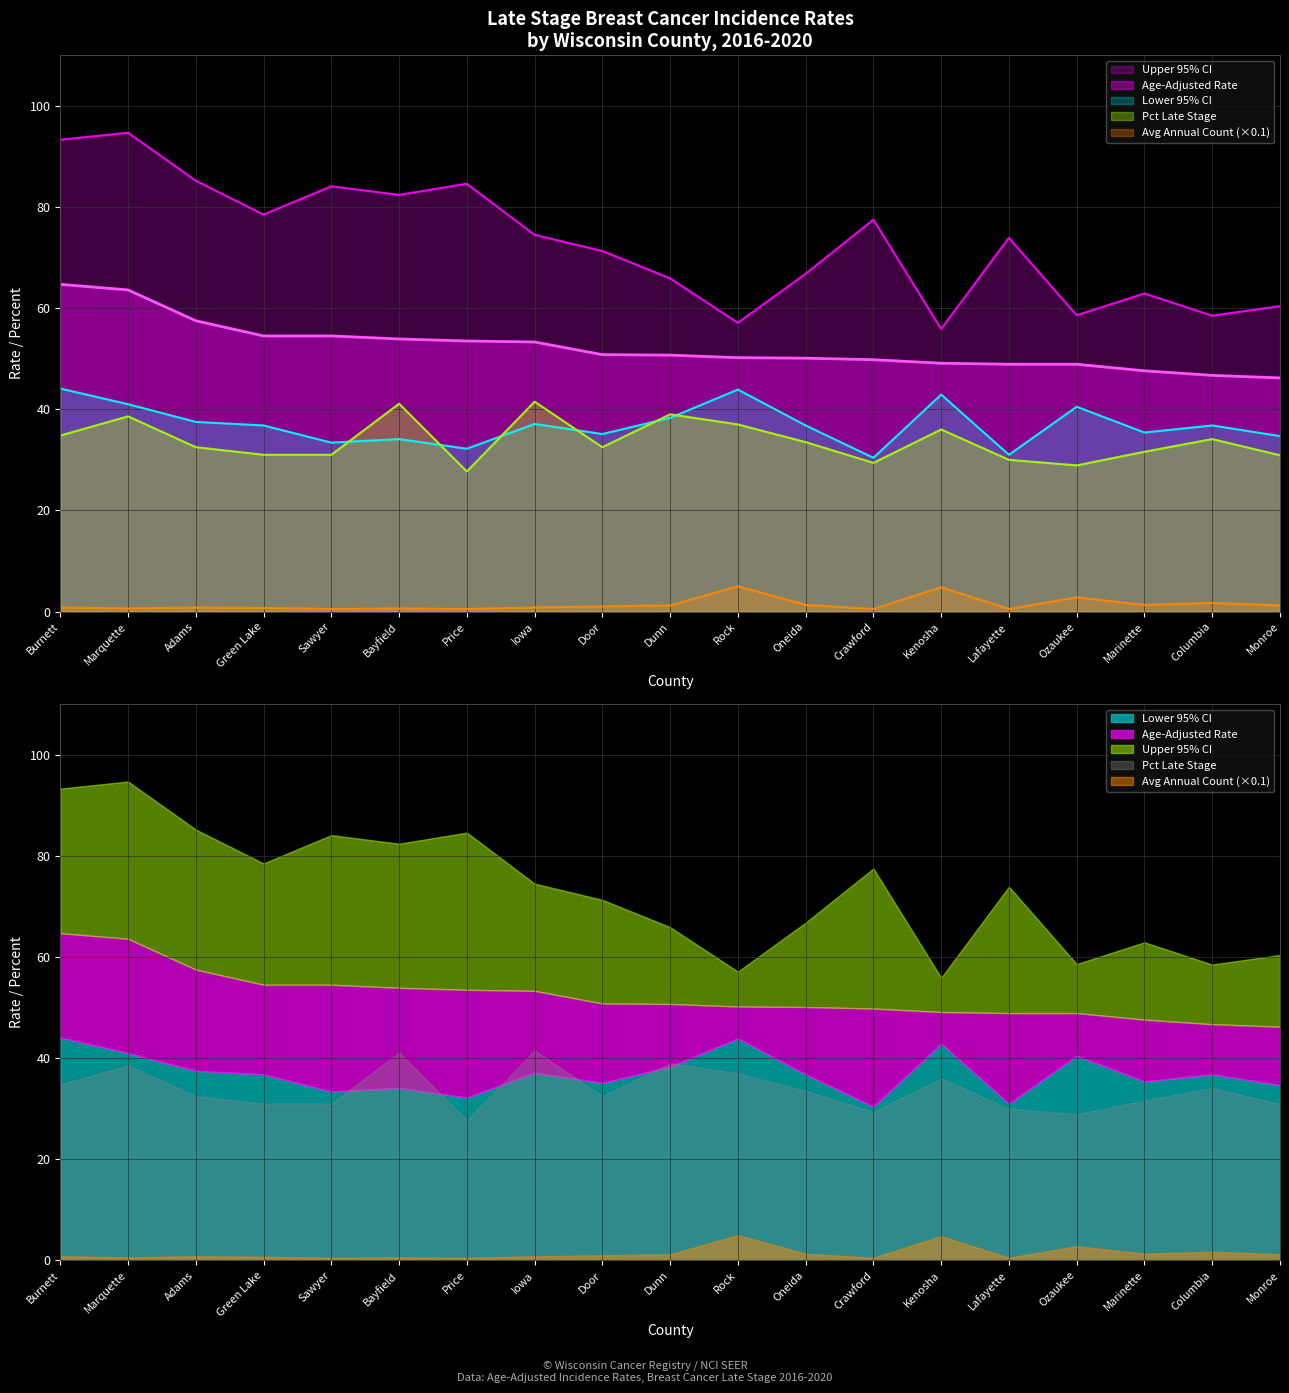

What position from the right is Oneida?

8